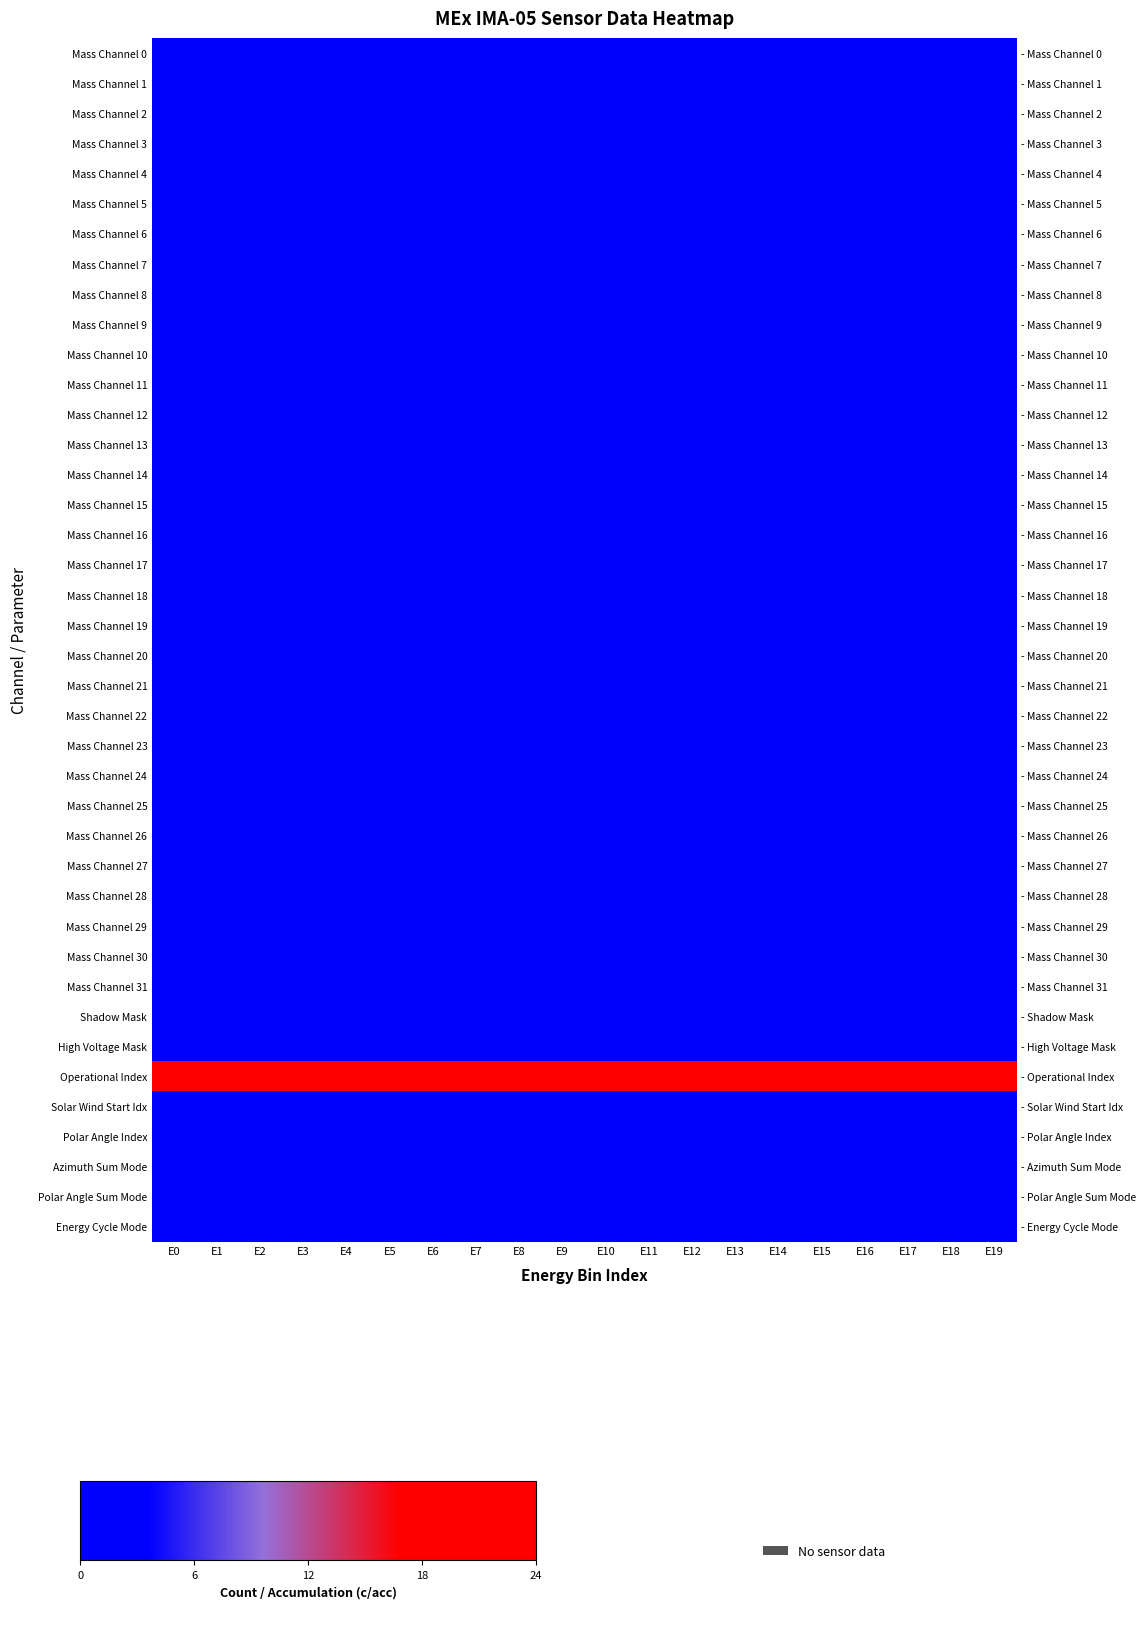

Count the number of categories in the chart.

20